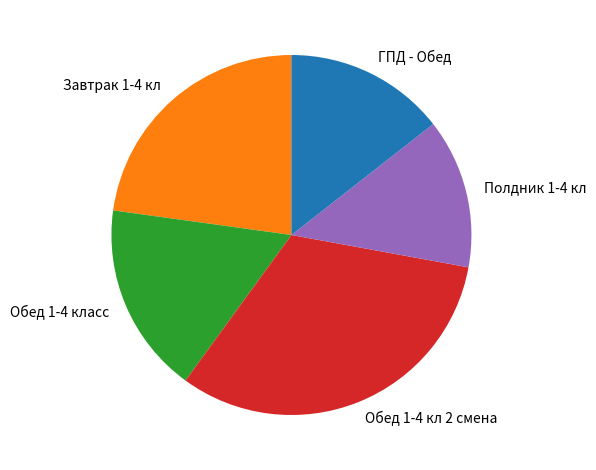

Which has a higher value, Обед 1-4 класс or Полдник 1-4 кл?

Обед 1-4 класс